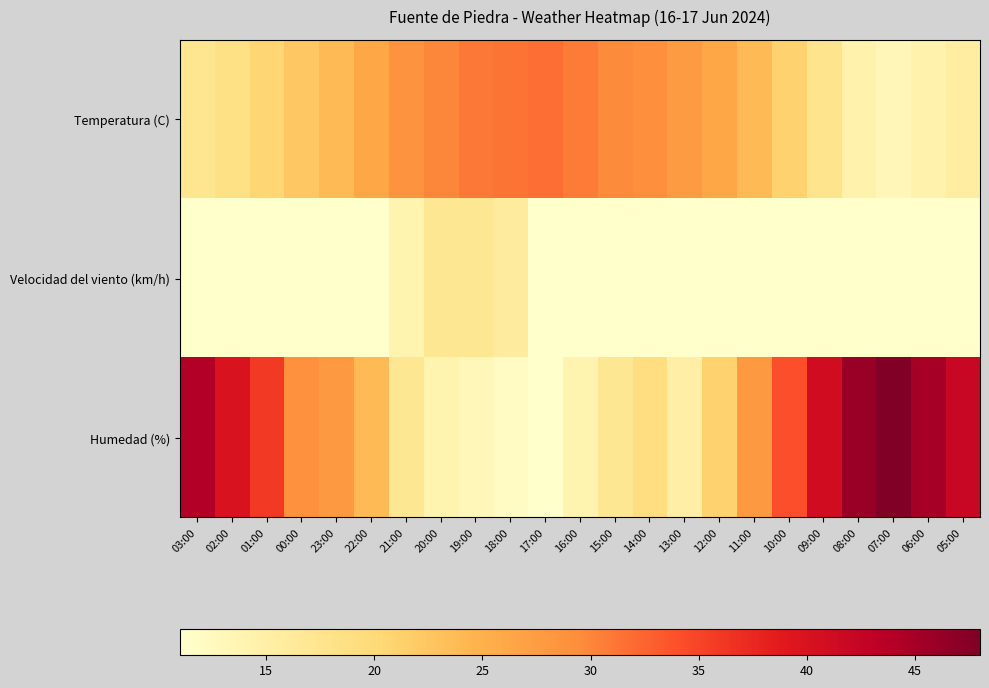

Reading left to right, transcribe all the data shown in this chart.

Temperatura (C): 03:00=17.3	02:00=18.6	01:00=20.4	00:00=22.3	23:00=24.0	22:00=26.2	21:00=28.7	20:00=30.0	19:00=31.0	18:00=31.3	17:00=31.7	16:00=30.7	15:00=29.6	14:00=29.2	13:00=27.7	12:00=26.3	11:00=24.0	10:00=21.0	09:00=17.7	08:00=14.4	07:00=13.3	06:00=14.3	05:00=15.4
Velocidad del viento (km/h): 03:00=3.0	02:00=2.0	01:00=0.0	00:00=2.0	23:00=4.0	22:00=5.0	21:00=14.0	20:00=17.0	19:00=17.0	18:00=16.0	17:00=10.0	16:00=8.0	15:00=9.0	14:00=6.0	13:00=6.0	12:00=8.0	11:00=5.0	10:00=3.0	09:00=2.0	08:00=0.0	07:00=0.0	06:00=0.0	05:00=6.0
Humedad (%): 03:00=44.0	02:00=40.0	01:00=36.0	00:00=29.0	23:00=28.0	22:00=24.0	21:00=17.0	20:00=14.0	19:00=13.0	18:00=12.0	17:00=11.0	16:00=14.0	15:00=17.0	14:00=19.0	13:00=15.0	12:00=21.0	11:00=28.0	10:00=34.0	09:00=41.0	08:00=46.0	07:00=48.0	06:00=45.0	05:00=42.0